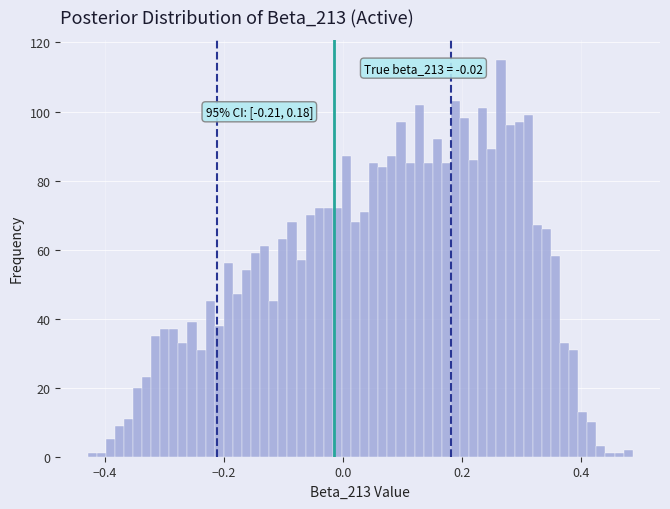

Around what value on the x-axis is the tallest bar? Give the approximate position of its centre, as read against the axis.

0.26